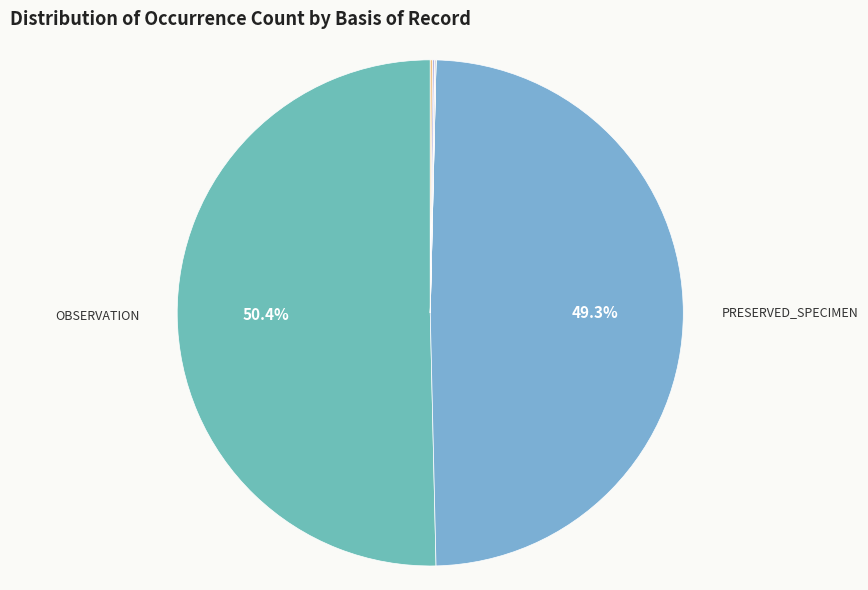

What percentage is NOT represented by OBSERVATION?

49.6%